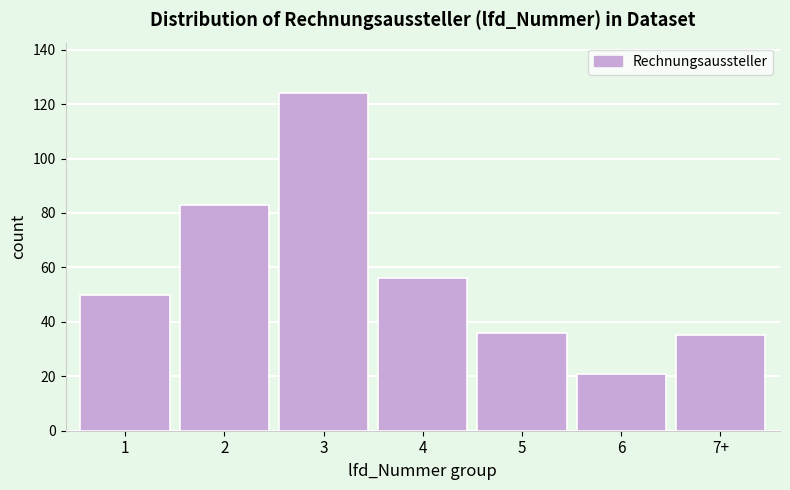

Reading right to left, transcribe all the data shown in this chart.

7+=35	6=21	5=36	4=56	3=124	2=83	1=50